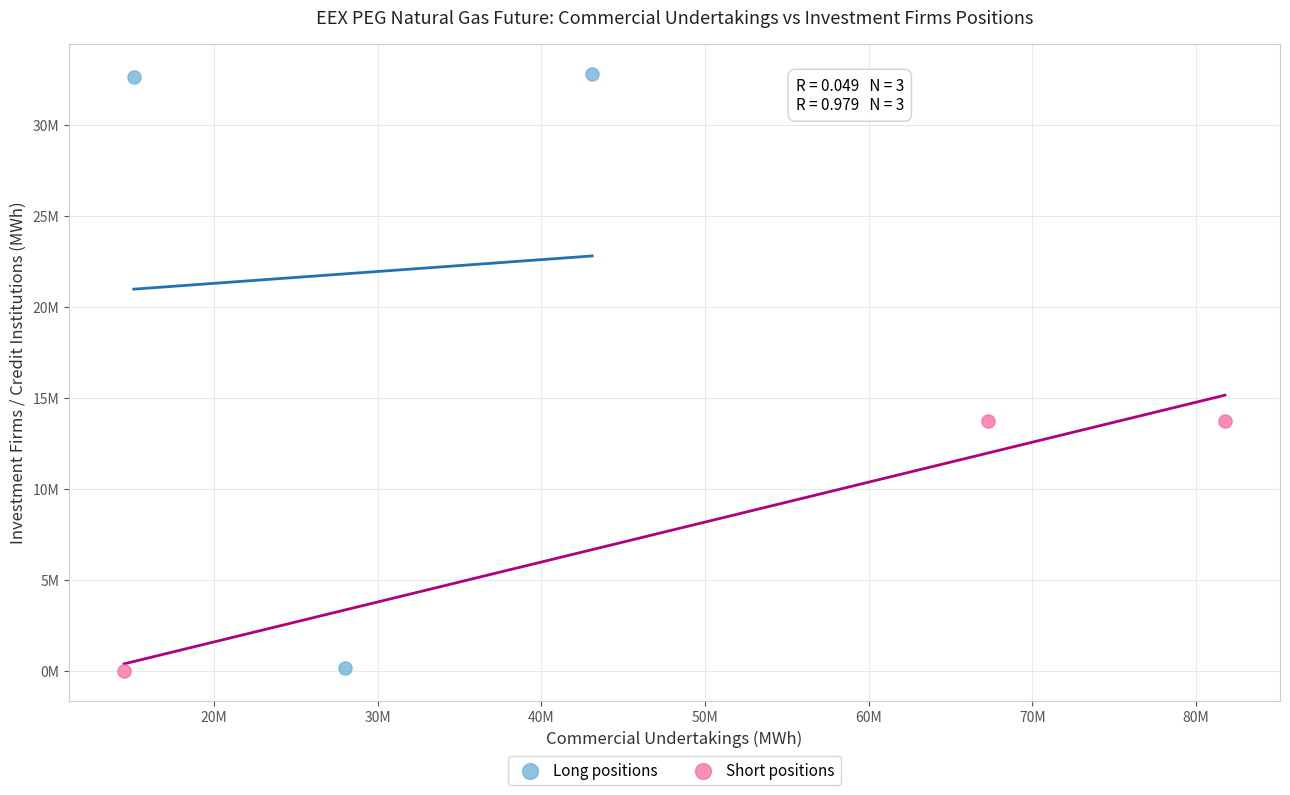

What are all the series names shown in the legend?

Long positions, Short positions